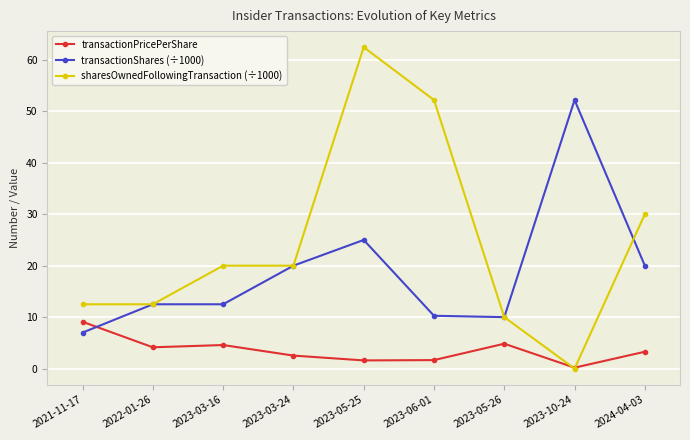

At which label does transactionPricePerShare reach its minimum?

2023-10-24